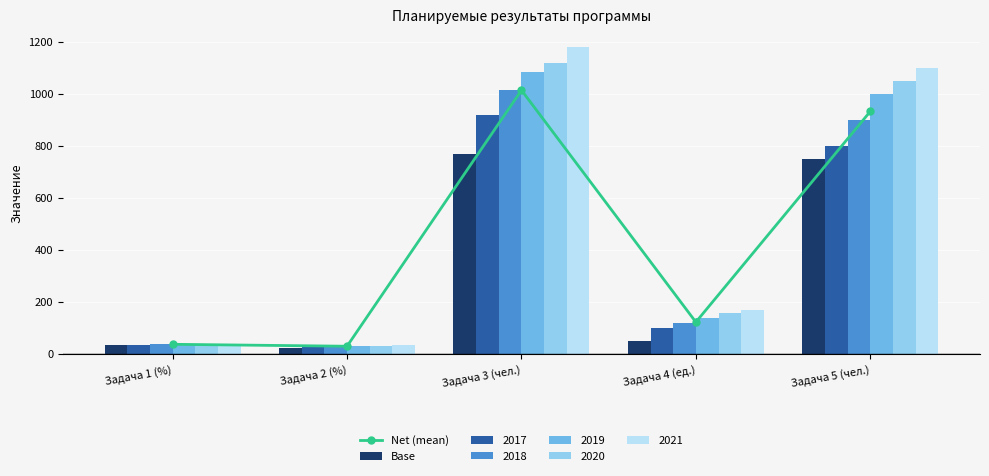

What is the spread (max minus min) of values at Задача 3 (чел.)?

245.0